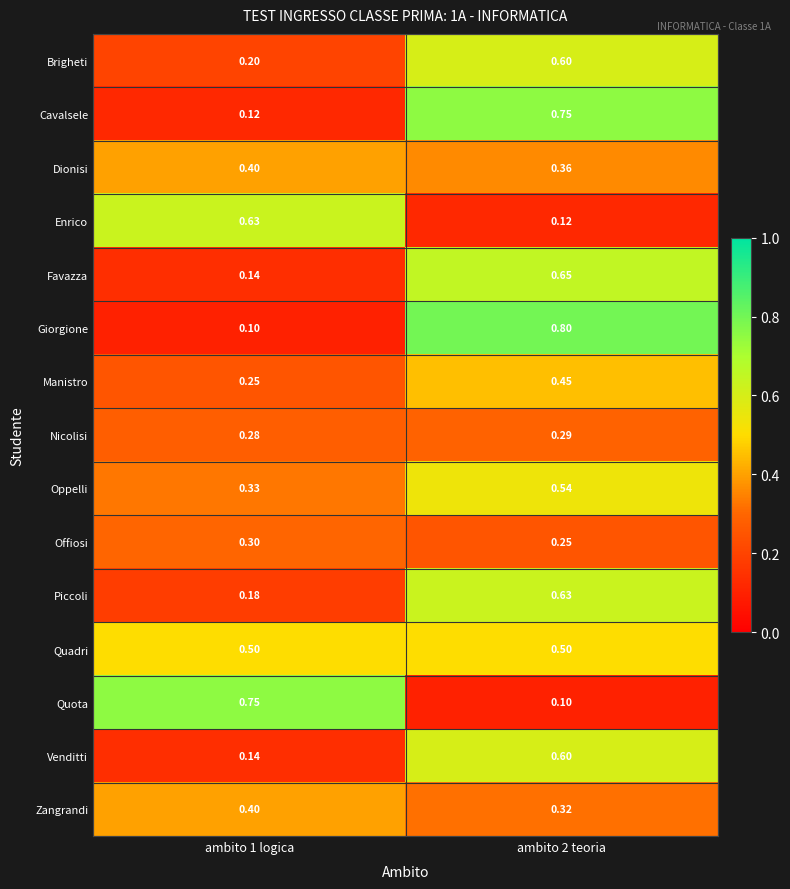

Which series has the largest total across all categories?

Quadri